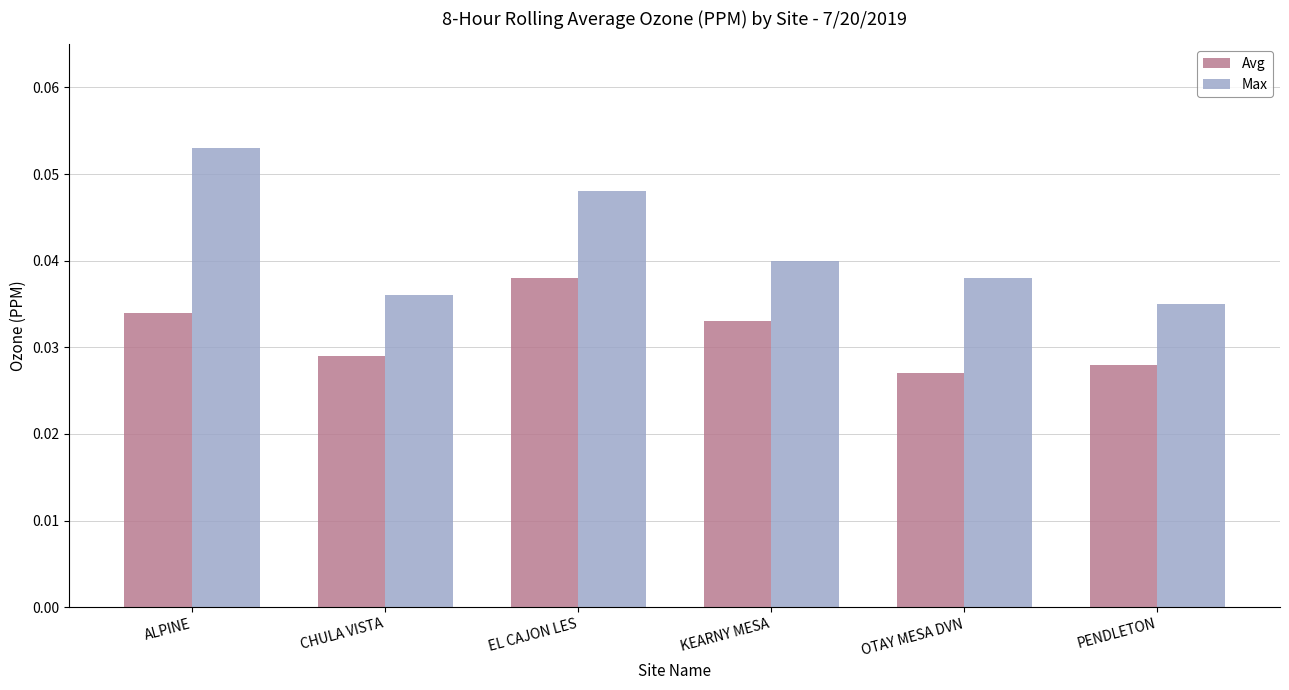

What is the label of the 6th bar from the right?

ALPINE